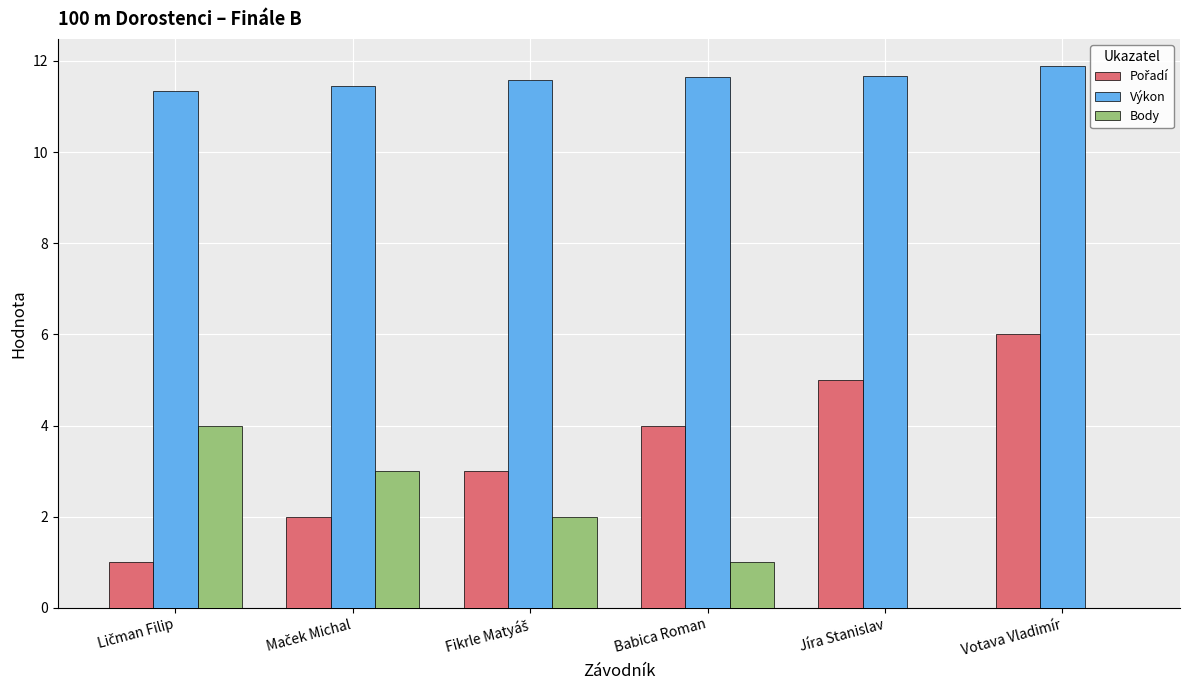

What is the sum of all Výkon values?

69.6